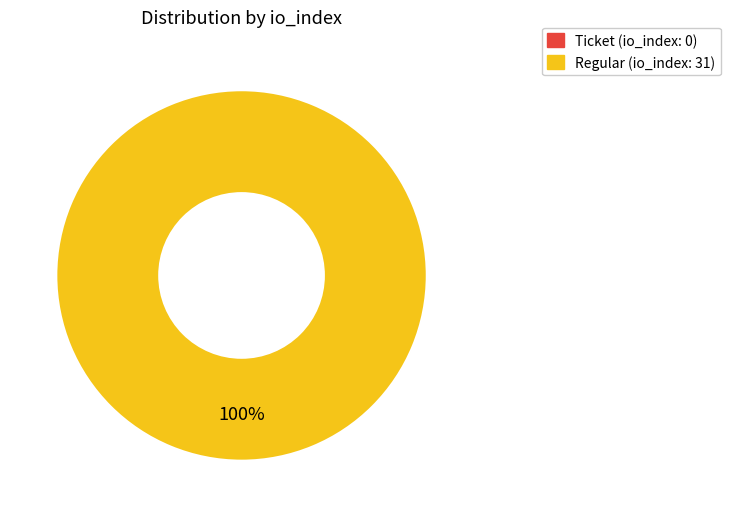

Combined, what portion of the pie is tx_type: Ticket (io_index=0) and tx_type: Regular (io_index=31)?

100.0%